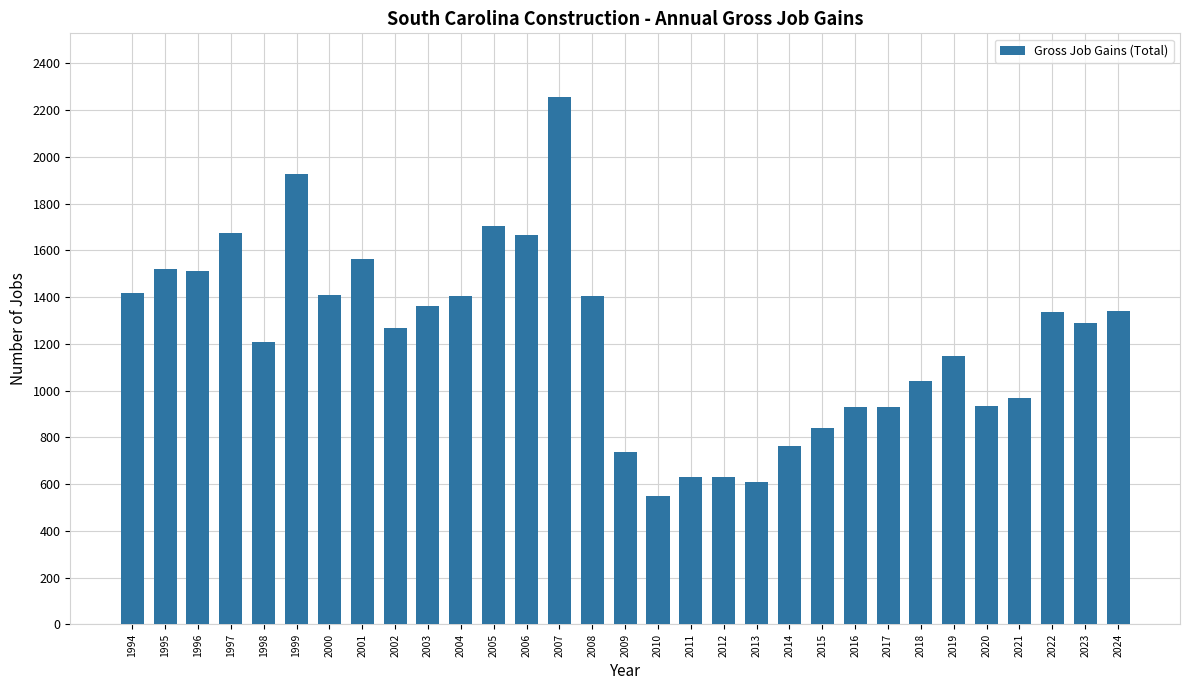

Does the chart contain stacked bars?

No